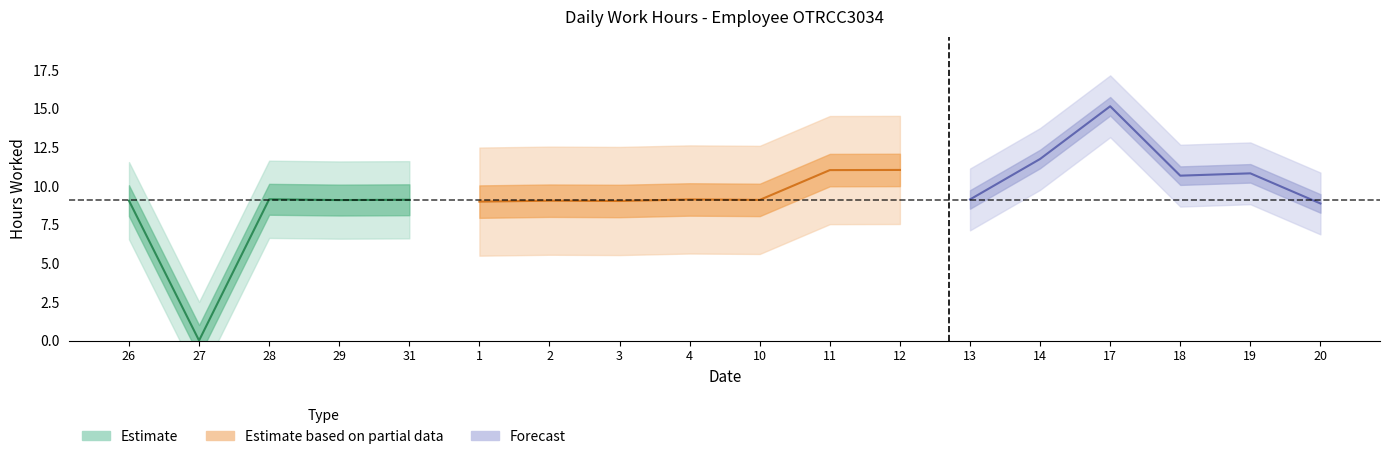

What is the approximate value at 10?

9.1